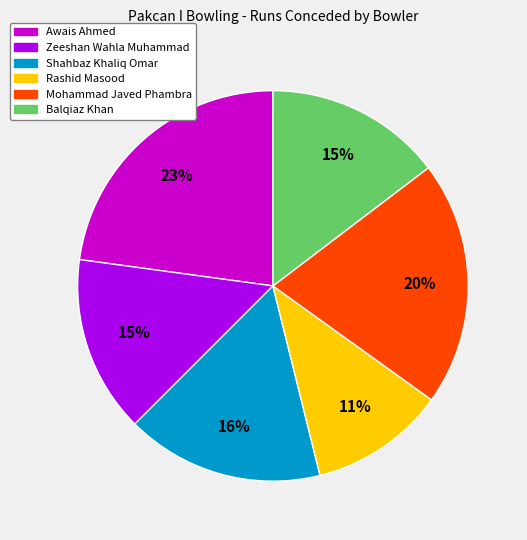

Is there any slice that represents more than half of the pie?

No